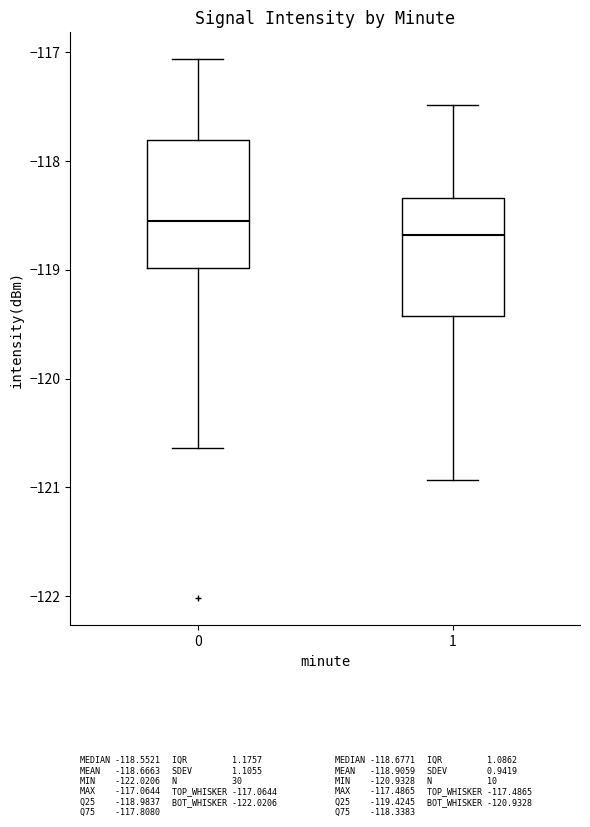

Which box's median line is the lowest?

1